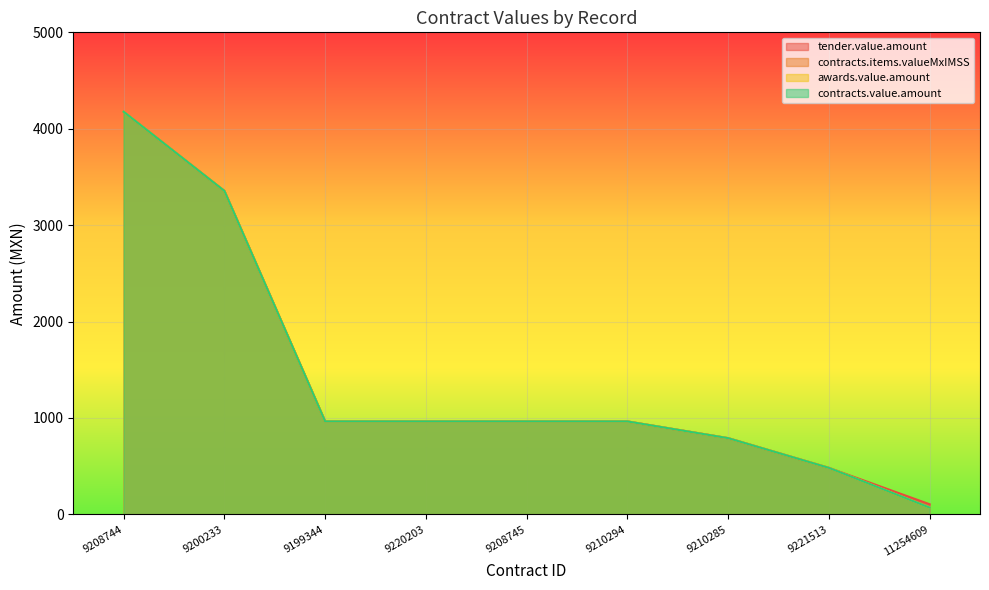

True or false: awards.value.amount and contracts.items.valueMxIMSS cross at least once.

False